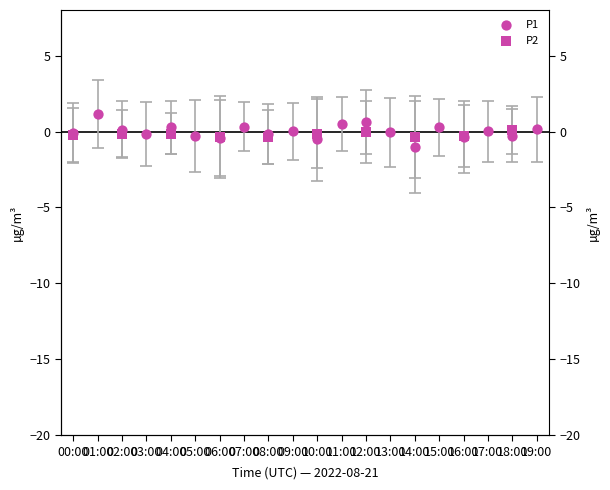

What is the change in value from 10:00 to 17:00?

+0.5